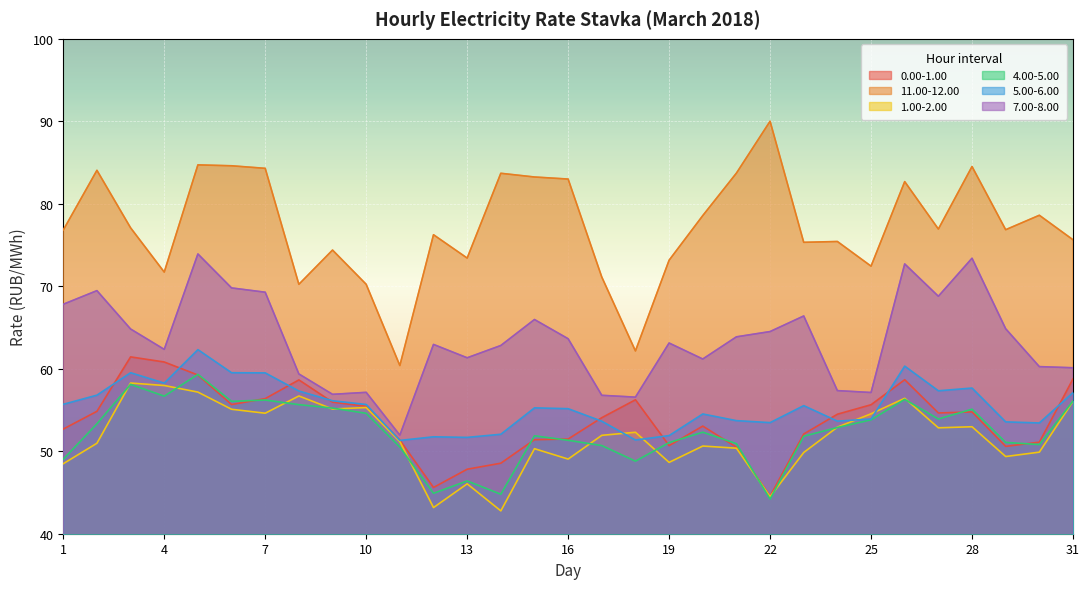

Reading left to right, list all the values displayed in this chart.

0.00-1.00: 1=52.7	2=54.8	3=61.4	4=60.8	5=59.2	6=55.7	7=56.4	8=58.6	9=56.0	10=55.5	11=51.4	12=45.6	13=47.8	14=48.5	15=51.4	16=51.5	17=54.1	18=56.2	19=50.7	20=53.0	21=50.5	22=44.5	23=52.1	24=54.5	25=55.6	26=58.7	27=54.6	28=54.8	29=50.6	30=51.1	31=58.8
11.00-12.00: 1=76.8	2=84.1	3=77.1	4=71.7	5=84.7	6=84.6	7=84.3	8=70.2	9=74.4	10=70.2	11=60.4	12=76.2	13=73.4	14=83.7	15=83.2	16=83.0	17=71.1	18=62.2	19=73.2	20=78.6	21=83.7	22=90.0	23=75.3	24=75.4	25=72.4	26=82.7	27=76.9	28=84.5	29=76.9	30=78.6	31=75.6
1.00-2.00: 1=48.5	2=51.0	3=58.3	4=58.0	5=57.2	6=55.1	7=54.6	8=56.7	9=55.1	10=55.3	11=51.2	12=43.2	13=46.0	14=42.8	15=50.3	16=49.0	17=51.9	18=52.3	19=48.6	20=50.6	21=50.4	22=44.5	23=49.9	24=52.9	25=54.5	26=56.4	27=52.8	28=53.0	29=49.4	30=49.9	31=56.1
4.00-5.00: 1=49.0	2=53.3	3=58.1	4=56.7	5=59.3	6=56.0	7=56.2	8=55.6	9=55.2	10=54.6	11=50.5	12=44.9	13=46.4	14=44.8	15=51.9	16=51.3	17=50.7	18=48.8	19=51.0	20=52.3	21=50.9	22=44.2	23=51.8	24=52.9	25=53.8	26=56.3	27=53.9	28=55.1	29=51.1	30=50.8	31=56.1
5.00-6.00: 1=55.7	2=56.8	3=59.5	4=58.3	5=62.3	6=59.5	7=59.5	8=57.3	9=56.1	10=55.7	11=51.3	12=51.8	13=51.7	14=52.1	15=55.3	16=55.2	17=53.6	18=51.4	19=51.9	20=54.5	21=53.7	22=53.5	23=55.5	24=53.6	25=53.9	26=60.3	27=57.3	28=57.7	29=53.6	30=53.4	31=57.1
7.00-8.00: 1=67.8	2=69.5	3=64.8	4=62.4	5=73.9	6=69.8	7=69.3	8=59.4	9=56.9	10=57.1	11=52.0	12=63.0	13=61.3	14=62.8	15=66.0	16=63.6	17=56.8	18=56.6	19=63.1	20=61.2	21=63.9	22=64.5	23=66.4	24=57.4	25=57.1	26=72.7	27=68.8	28=73.4	29=64.8	30=60.3	31=60.1